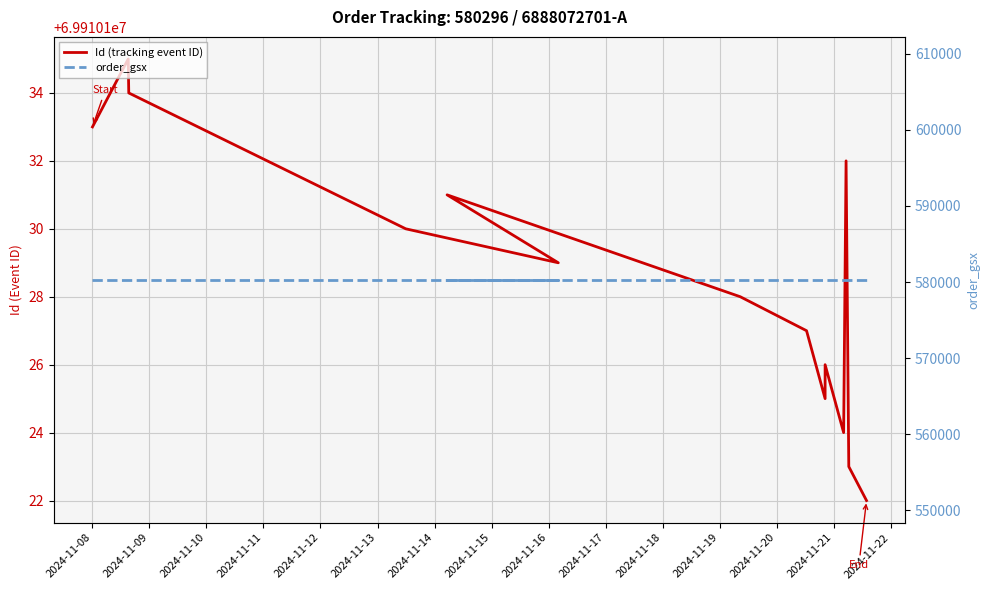

Is it true that Id (tracking event ID) equals 19222854 at 2024-11-11?

False